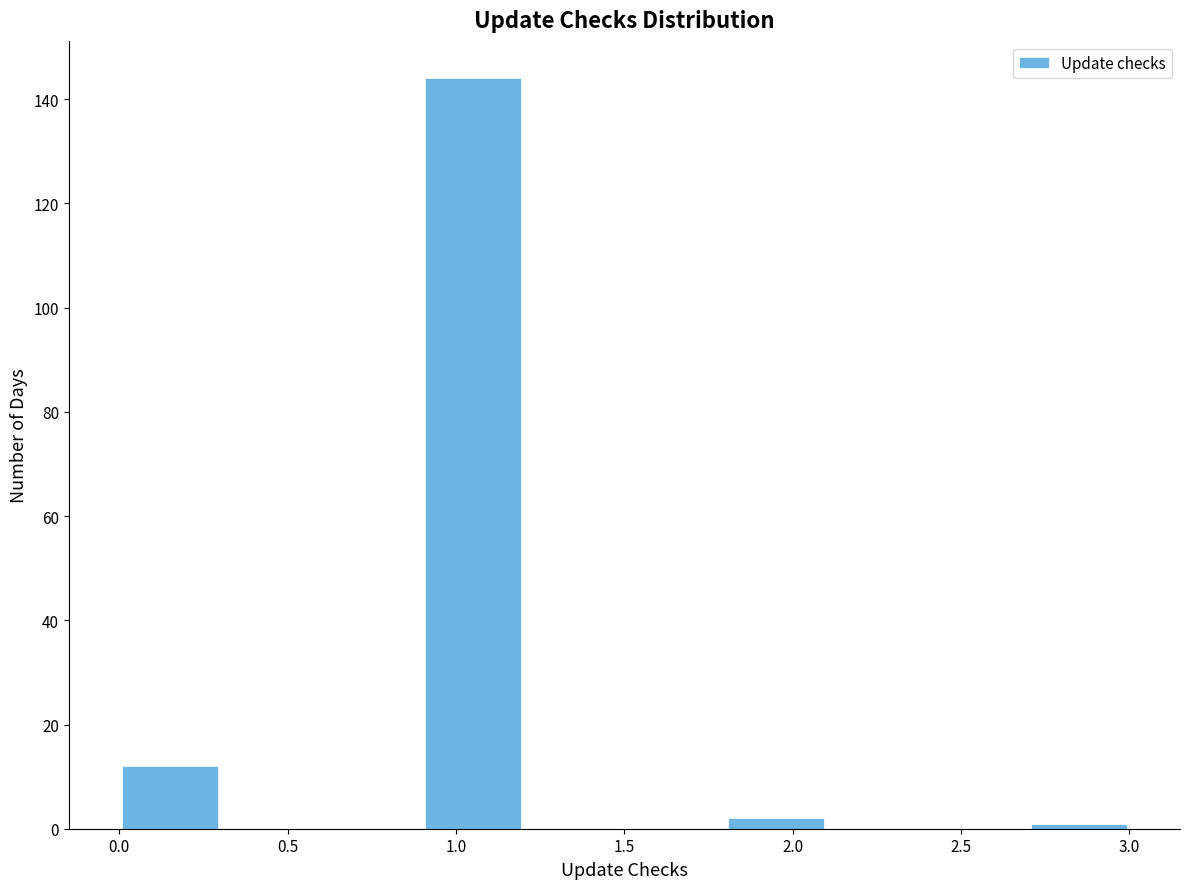

Reading left to right, transcribe this chart: for each bar, give the range it covers on the x-axis and its height. The values are not printed on the chart, so give them approximately, as read against the axis.

0.0 to 0.3: 12
0.3 to 0.6: 0
0.6 to 0.9: 0
0.9 to 1.2: 144
1.2 to 1.5: 0
1.5 to 1.8: 0
1.8 to 2.1: 2
2.1 to 2.4: 0
2.4 to 2.7: 0
2.7 to 3.0: under 2